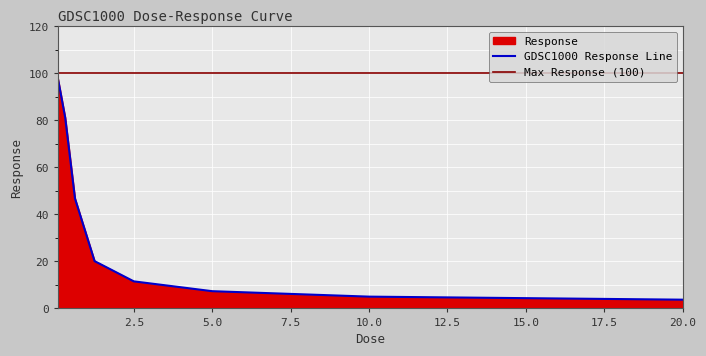

Where is the data nearest to the value 50?

0.625